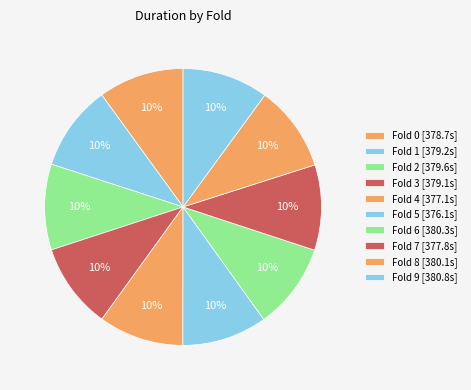

True or false: Fold 1 accounts for 10% of the total.

True